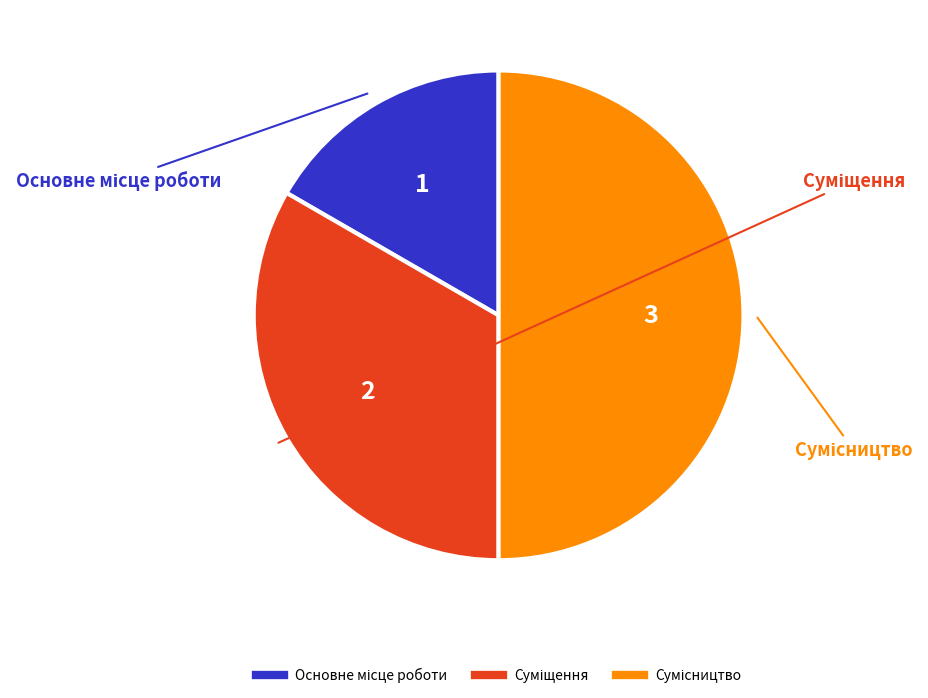

Count the number of slices in the pie.

3